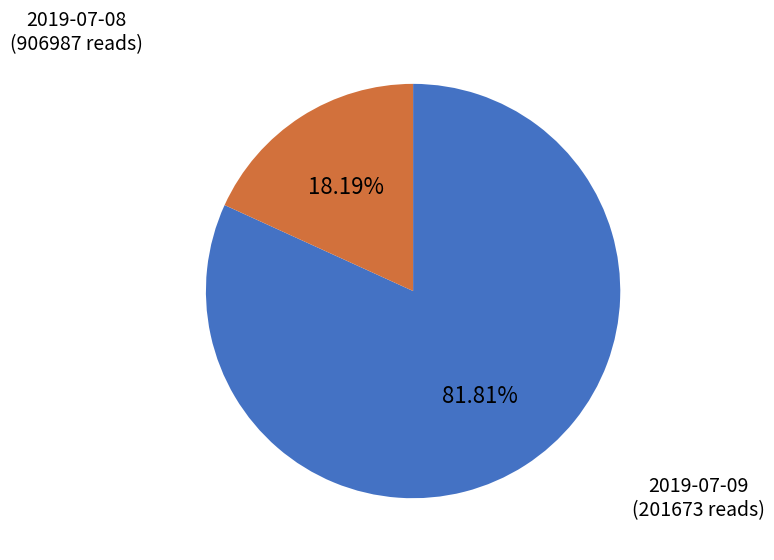

Between 2019-07-09 and 2019-07-08, which is larger?

2019-07-08